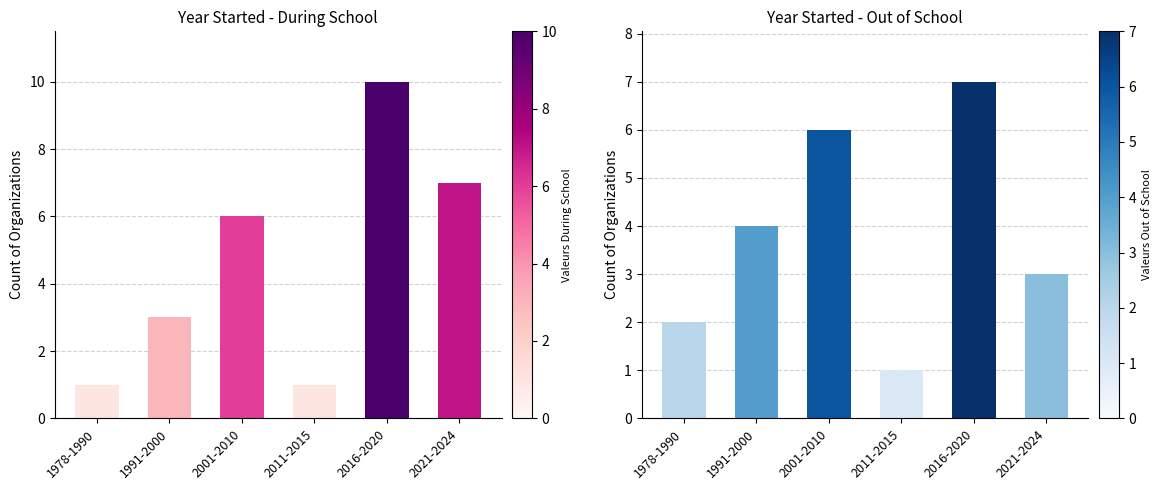

Reading right to left, transcribe all the data shown in this chart.

During School: 2021-2024=7	2016-2020=10	2011-2015=1	2001-2010=6	1991-2000=3	1978-1990=1
Out of School: 2021-2024=3	2016-2020=7	2011-2015=1	2001-2010=6	1991-2000=4	1978-1990=2